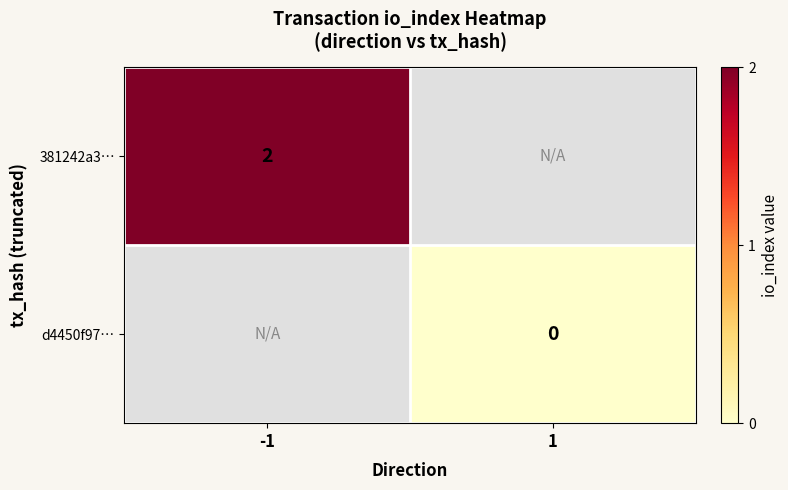

How many categories are shown in the chart?

2